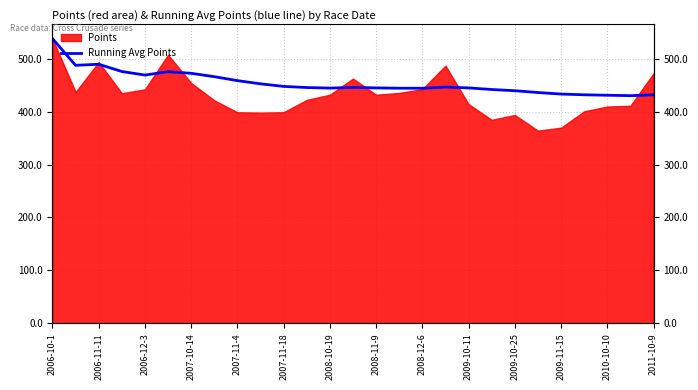

How many interior local valleys (lower than both neighbors) does the data have?

5